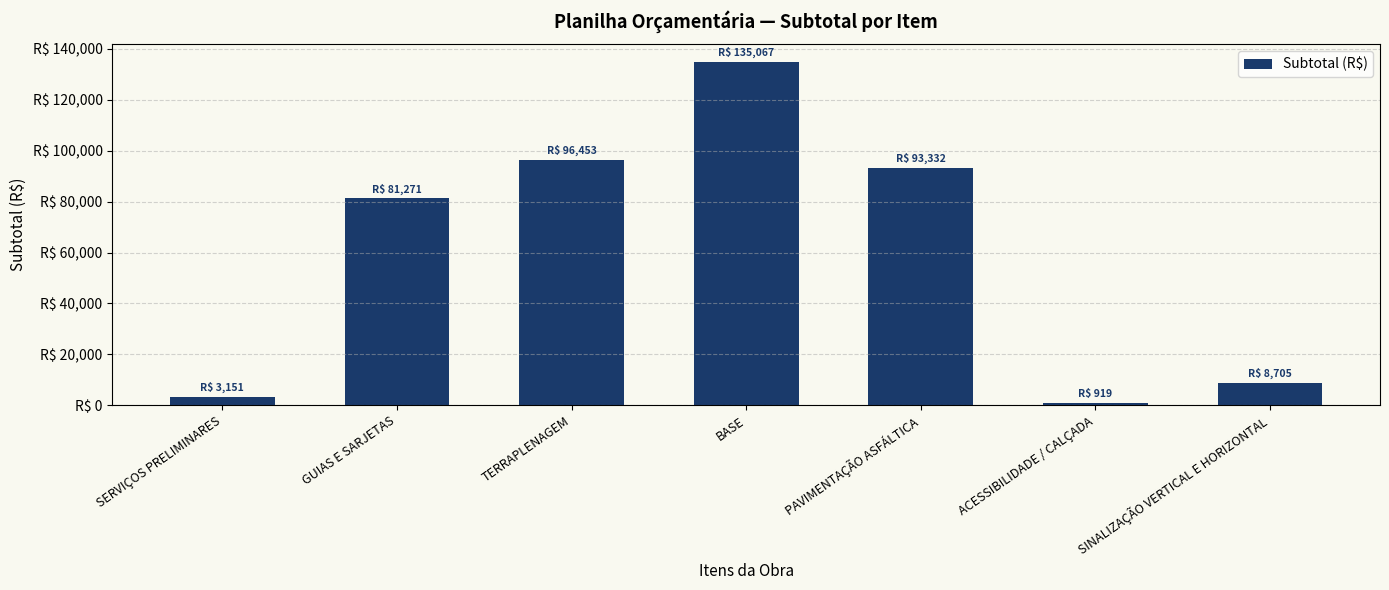

Which category has the lowest value across all series?

ACESSIBILIDADE / CALÇADA